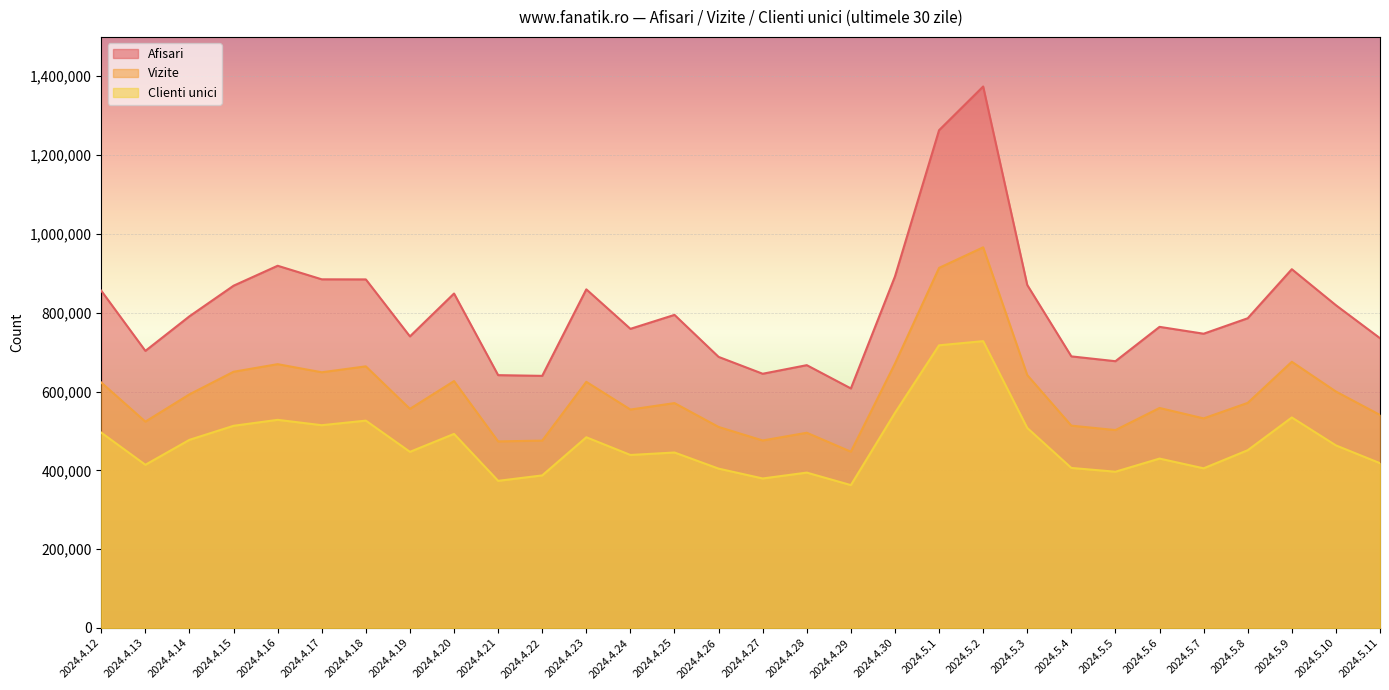

How many categories are shown in the chart?

30